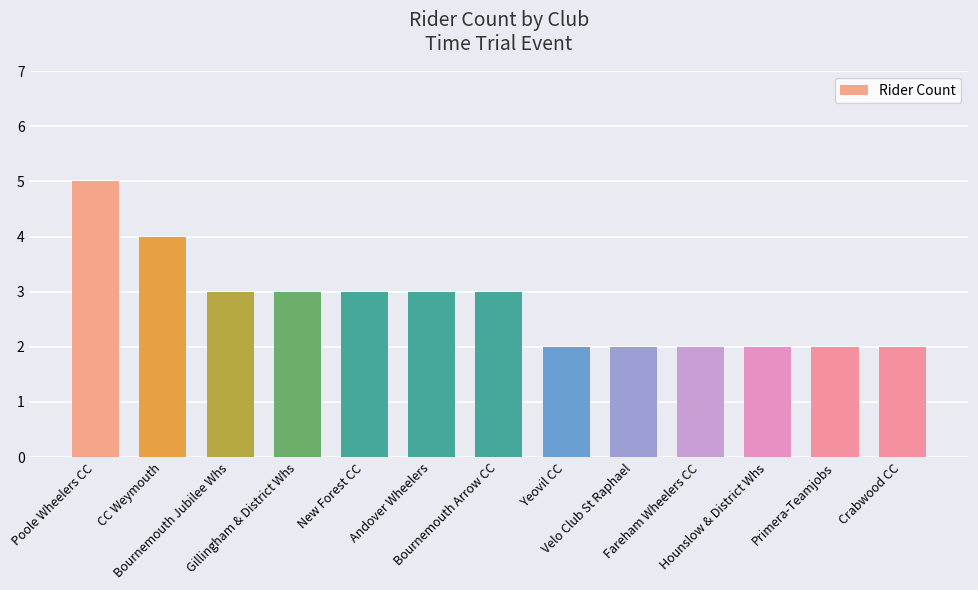

Between Andover Wheelers and CC Weymouth, which is larger?

CC Weymouth